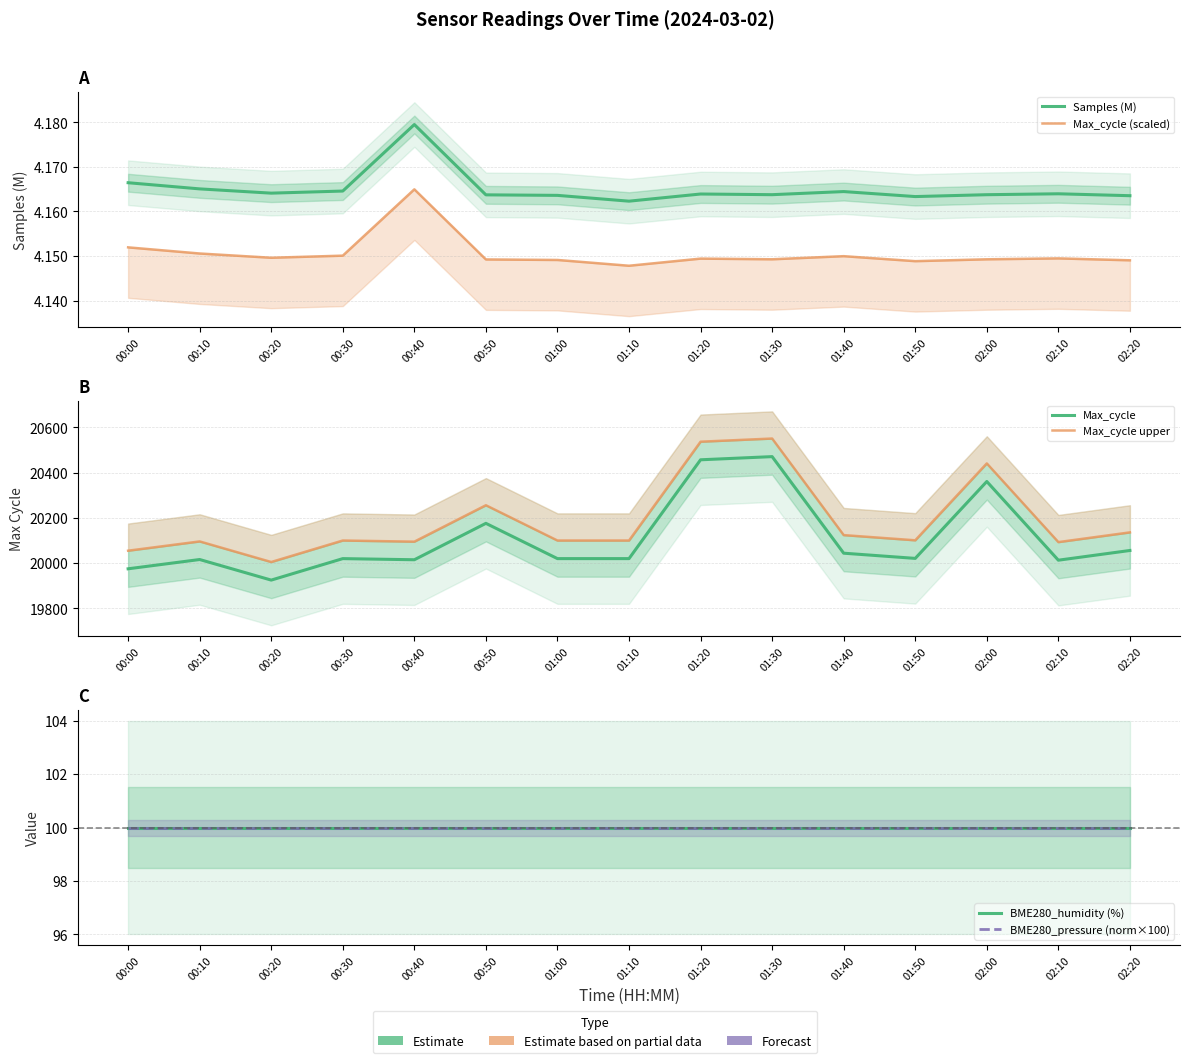

What is the label of the 12th point from the left?

01:50